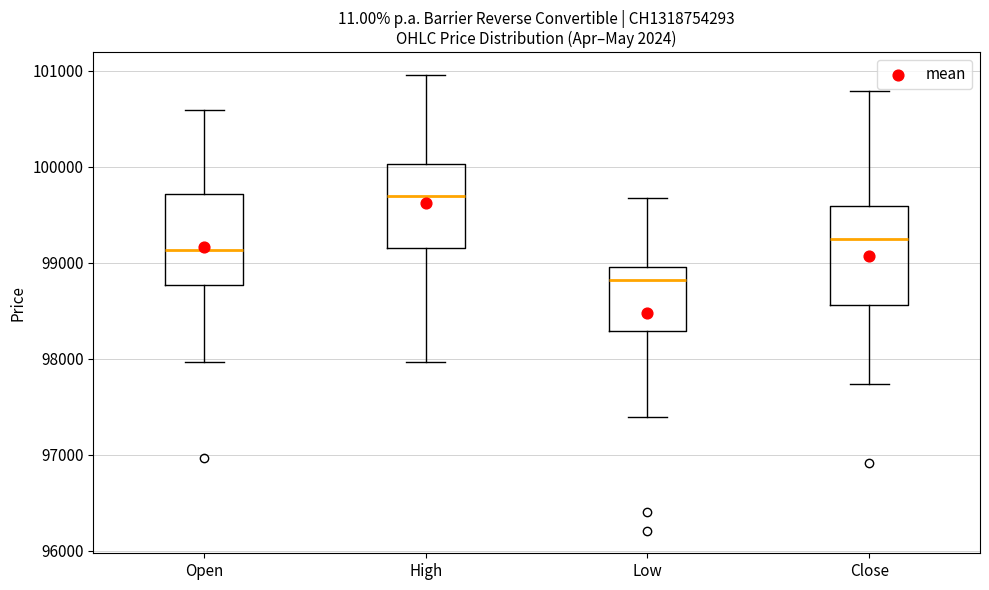

Reading left to right, read every box against the y-axis: the position of its median line, the range the box covers, and the ends of its whiskers. The values are not printed on the chart, so give them approximately, as read against the axis.

Open: median 99100, box 98800 to 99700, whiskers 98000 to 100600
High: median 99700, box 99200 to 100000, whiskers 98000 to 101000
Low: median 98800, box 98300 to 99000, whiskers 97400 to 99700
Close: median 99200, box 98600 to 99600, whiskers 97700 to 100800